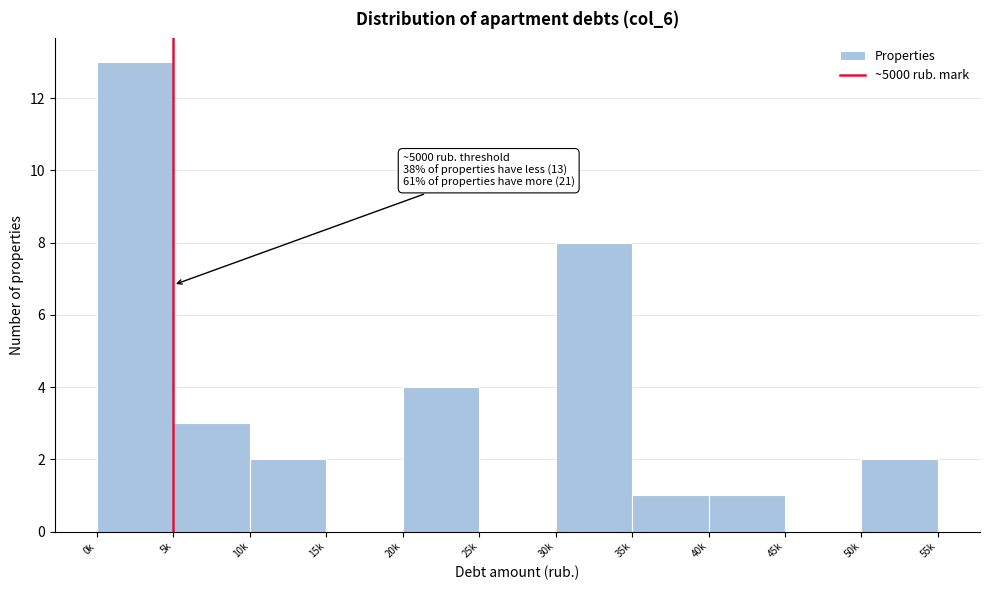

Reading right to left, what are all the values shown in this chart?

50k=2	45k=0	40k=1	35k=1	30k=8	25k=0	20k=4	15k=0	10k=2	5k=3	0k=13